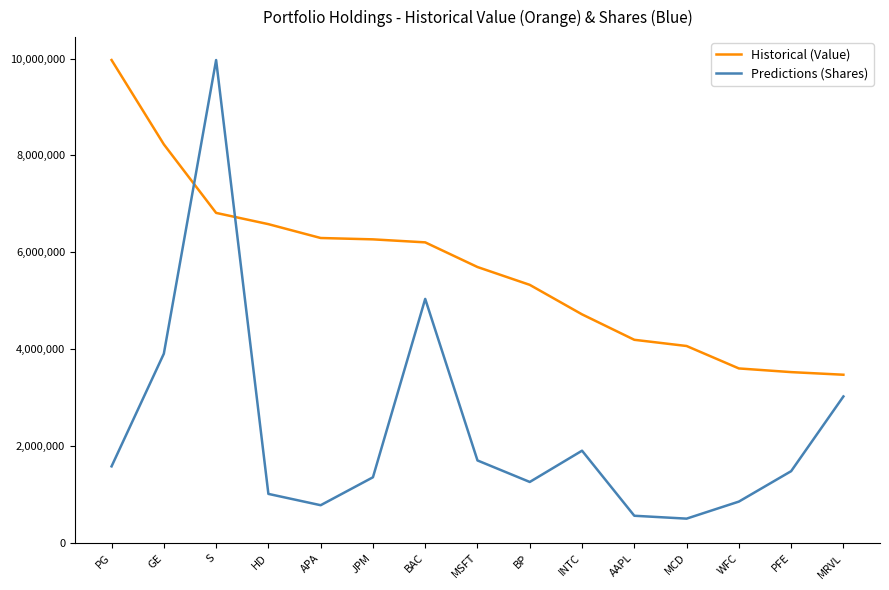

After their last crossing, which series has the higher values: Predictions (Shares) or Historical (Value)?

Historical (Value)